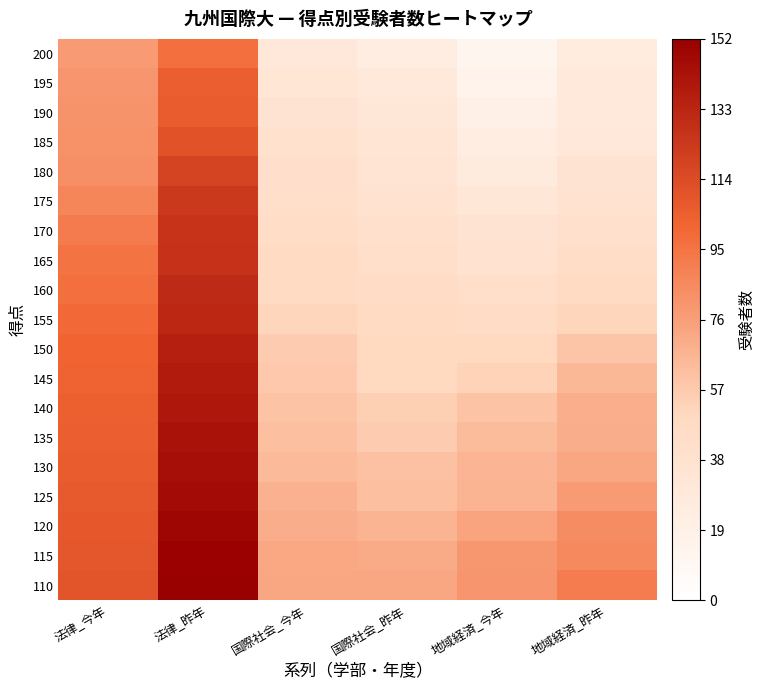

What is the total value across all series at 国際社会_今年?

996